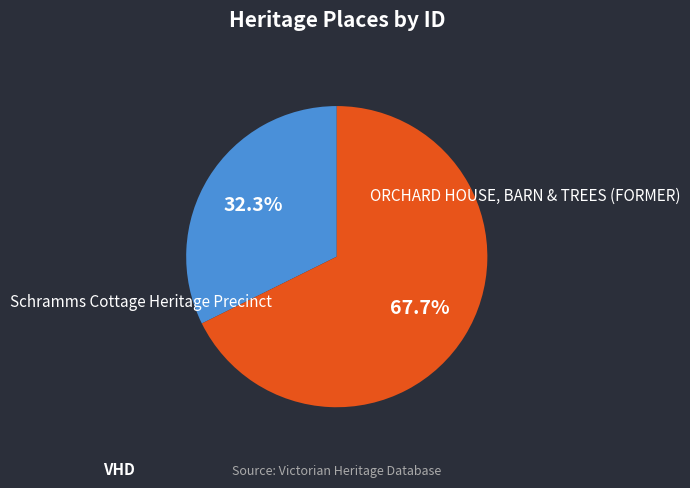

Does any single category account for the majority?

Yes